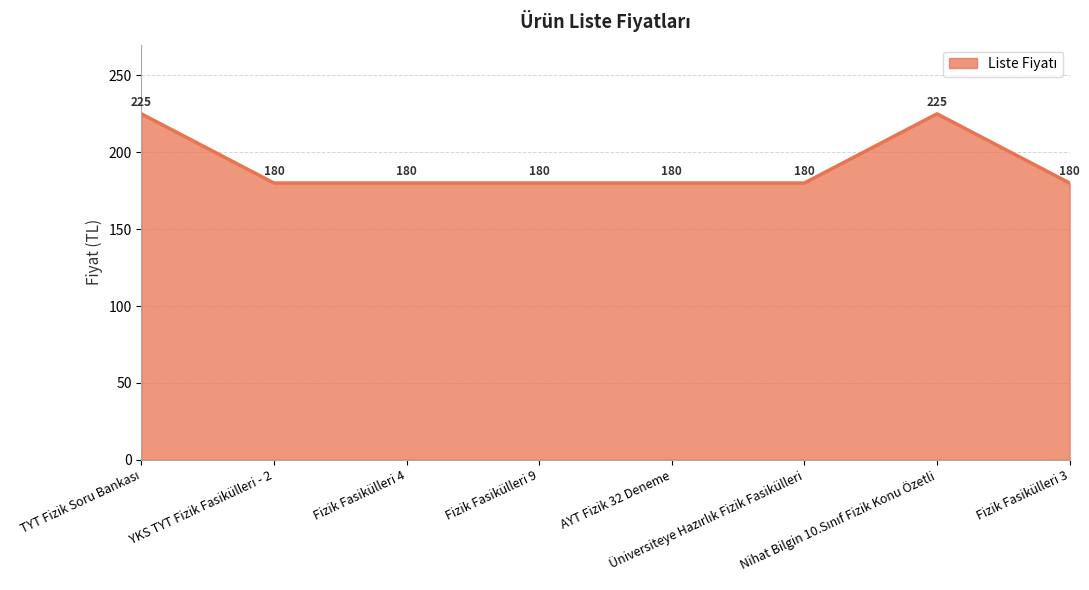

How many lines are shown in the chart?

1